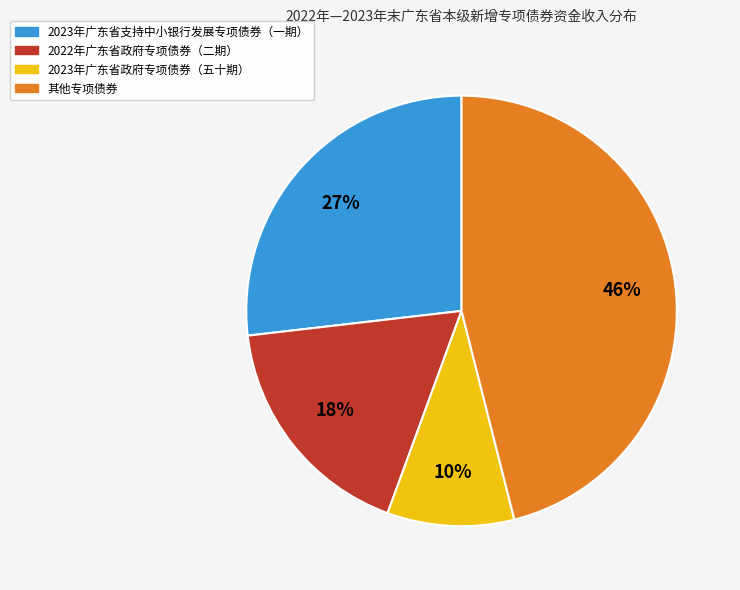

Count the number of slices in the pie.

4